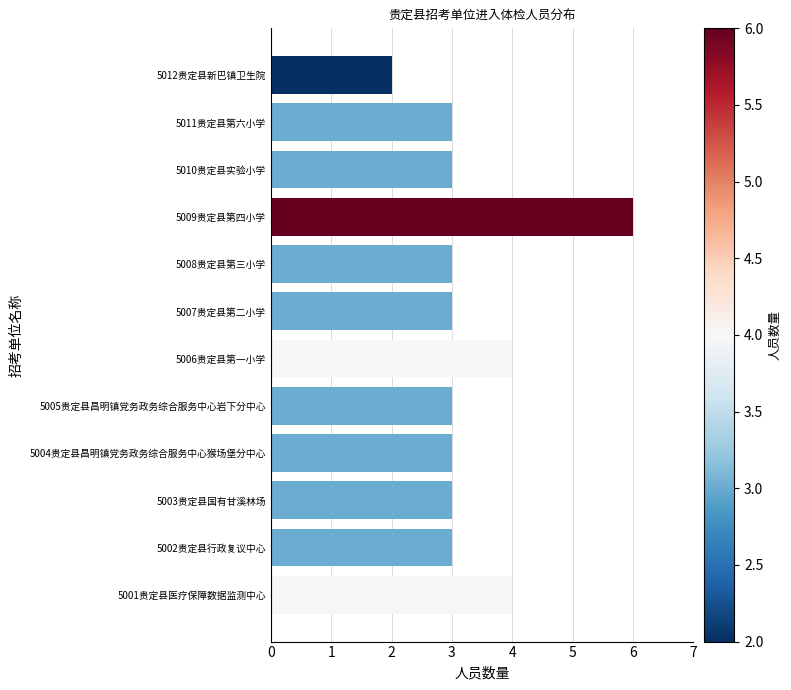

Read the value at 5008贵定县第三小学.

3